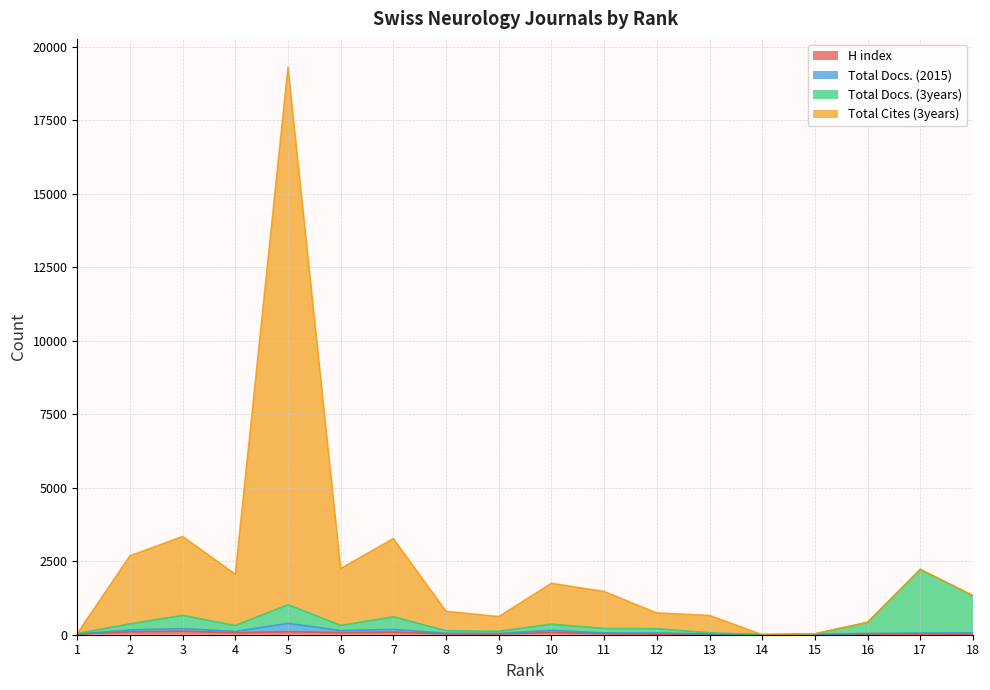

True or false: Total Cites (3years) has a value of 421 at 16.

True